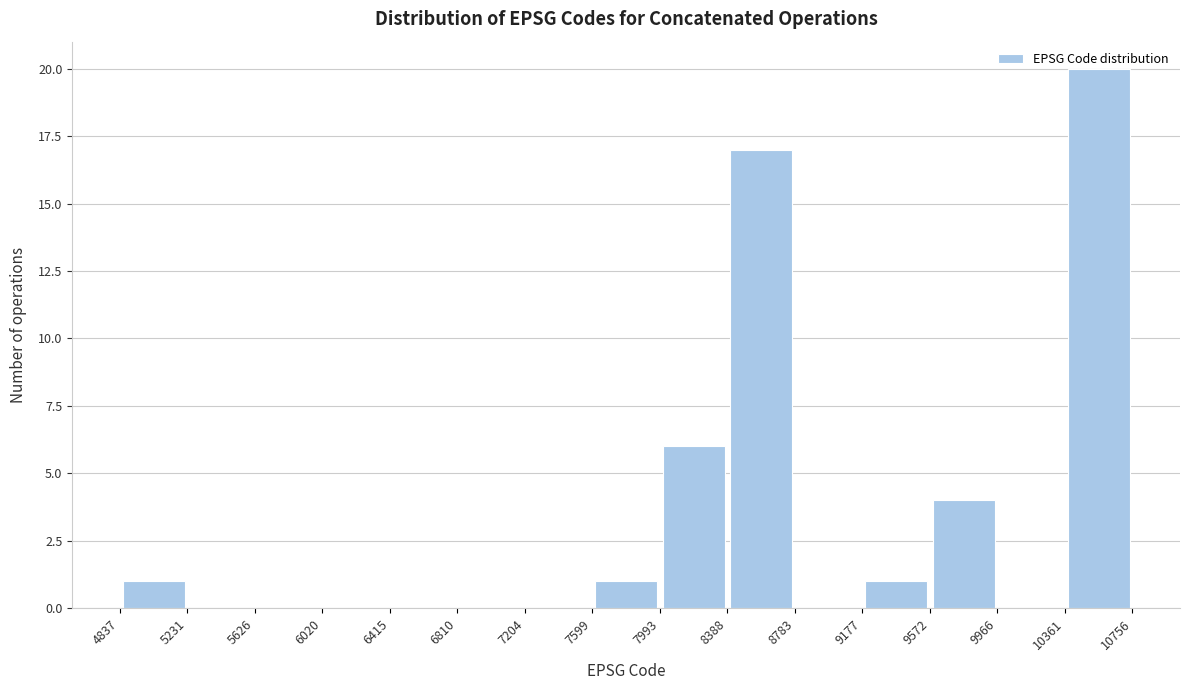

Reading left to right, transcribe this chart: for each bar, give the range it covers on the x-axis and its height. The values are not printed on the chart, so give them approximately, as read against the axis.

4837 to 5231: 1
5231 to 5626: 0
5626 to 6020: 0
6020 to 6415: 0
6415 to 6810: 0
6810 to 7204: 0
7204 to 7599: 0
7599 to 7993: 1
7993 to 8388: 6
8388 to 8783: 17
8783 to 9177: 0
9177 to 9572: 1
9572 to 9966: 4
9966 to 10361: 0
10361 to 10756: 20